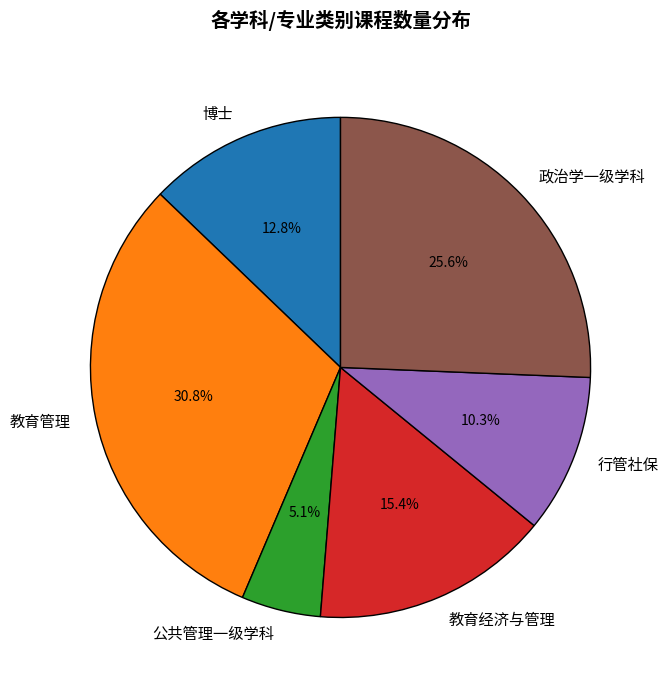

Is 博士 the majority of the pie?

No